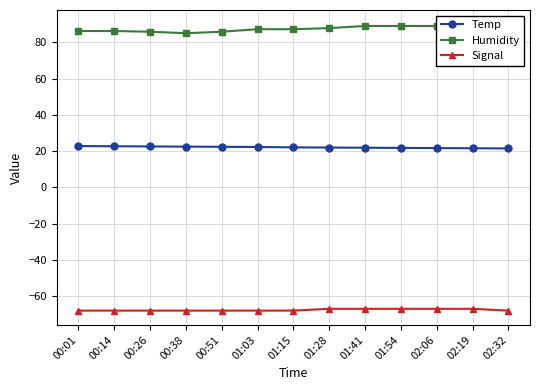

Rank the series by their average value, from lowest to highest.

Signal, Temp, Humidity